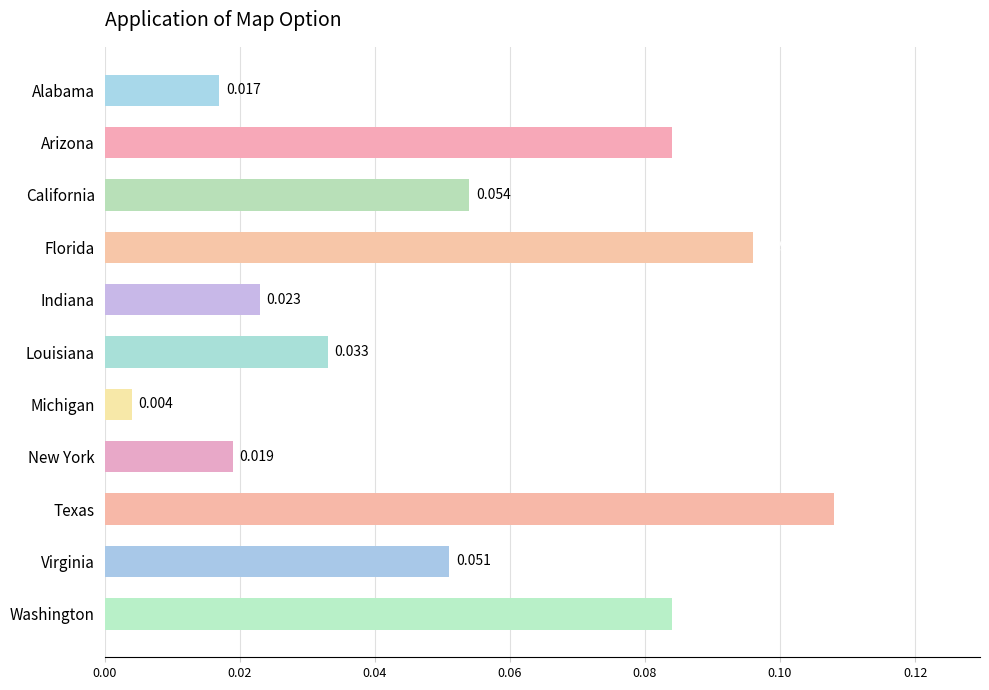

What is the label of the 7th bar from the bottom?

Indiana